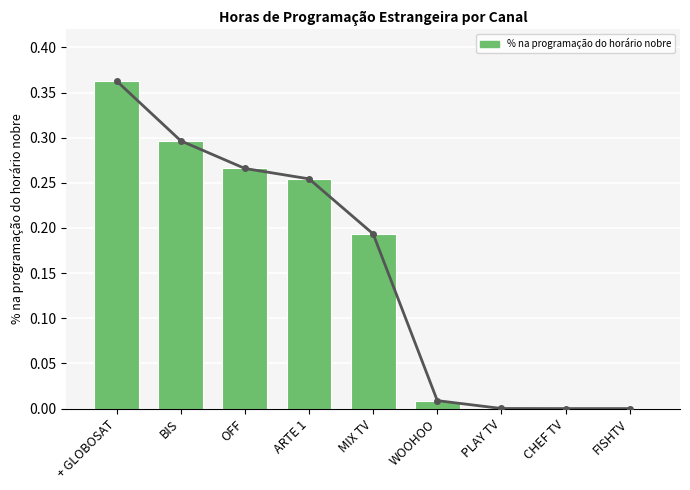

Which label corresponds to the smallest value in the chart?

CHEF TV